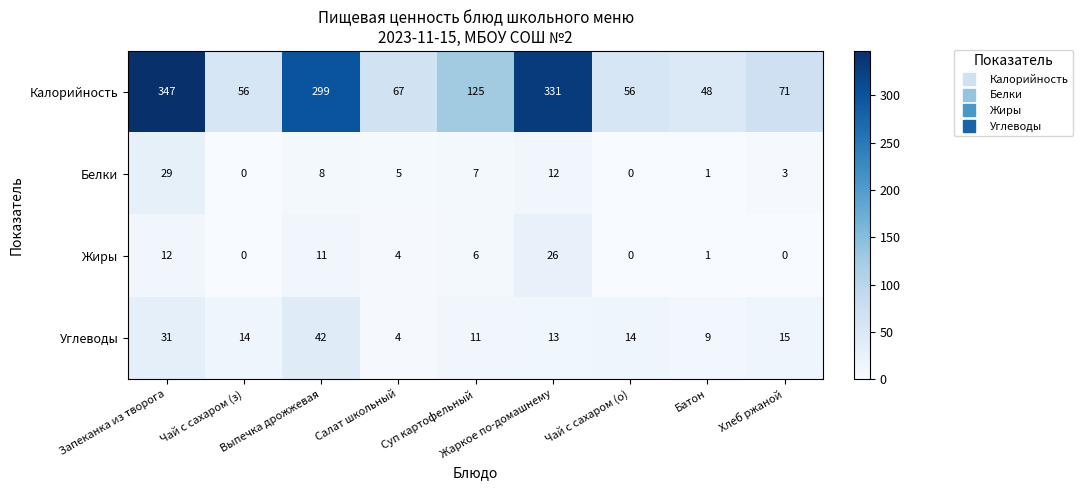

Which series changed the most between Запеканка из творога and Хлеб ржаной?

Калорийность